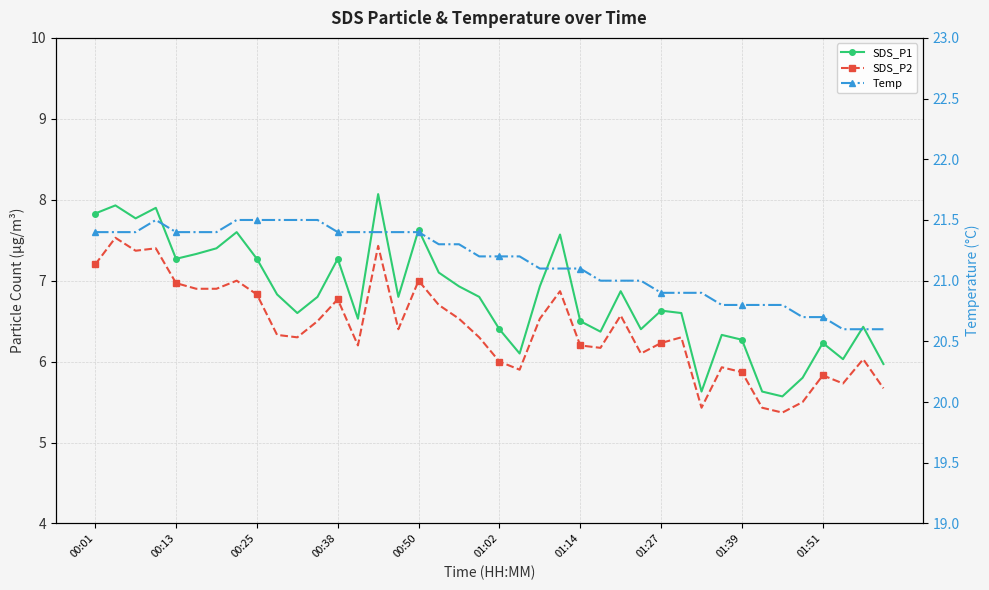

What is the difference between the maximum and minimum values in the SDS_P2 series?

2.2